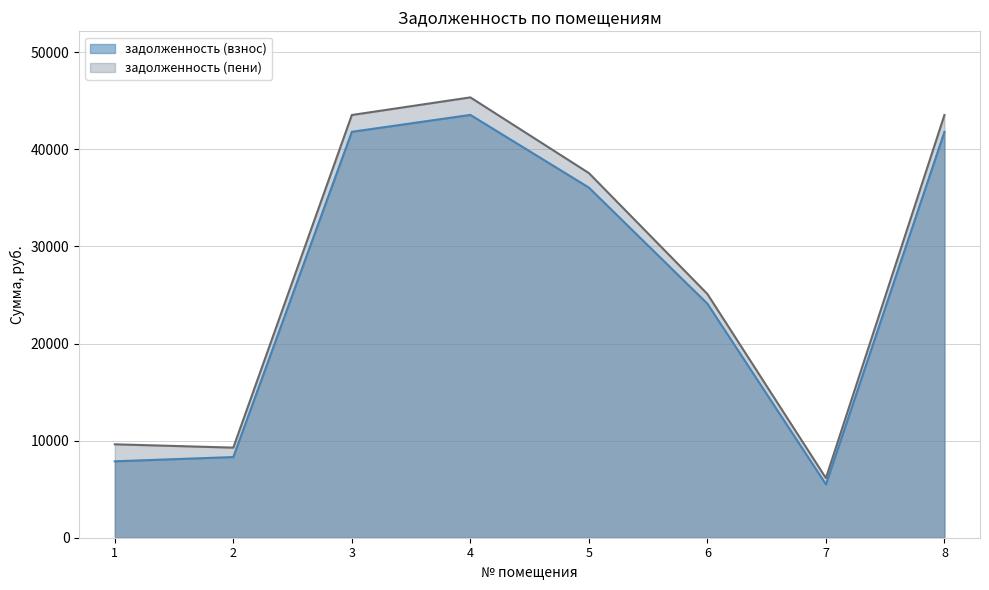

Reading right to left, list all the values displayed in this chart.

задолженность (взнос): 8=41814.2	7=5496.5	6=24109.0	5=36069.4	4=43556.5	3=41814.2	2=8310.0	1=7871.9
задолженность (пени): 8=43545.8	7=6143.9	6=25107.4	5=37563.1	4=45360.3	3=43545.8	2=9281.1	1=9624.1